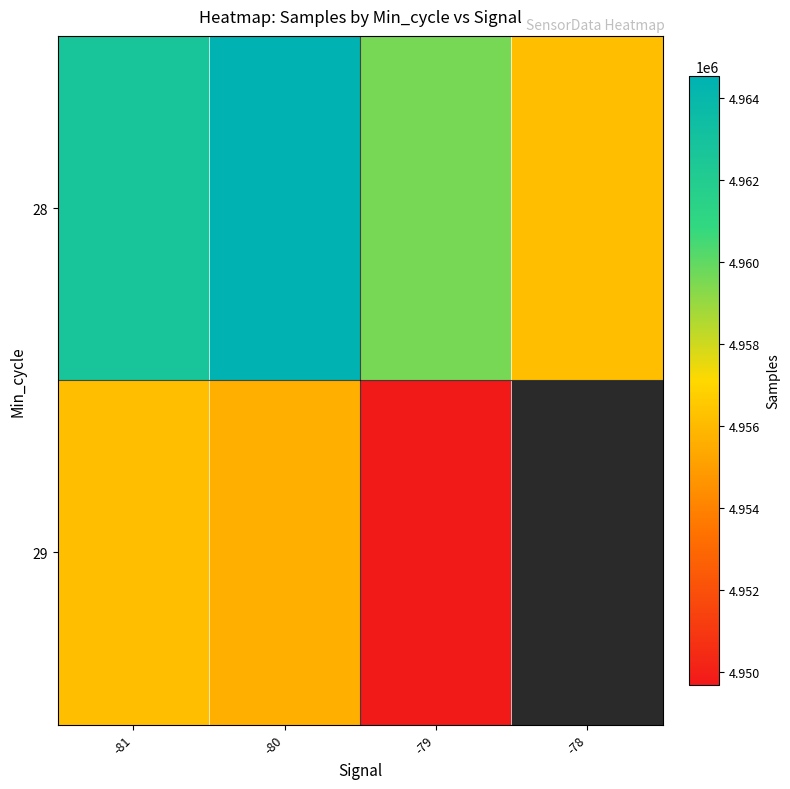

At how many categories does at least one series exceed 4955953?

4